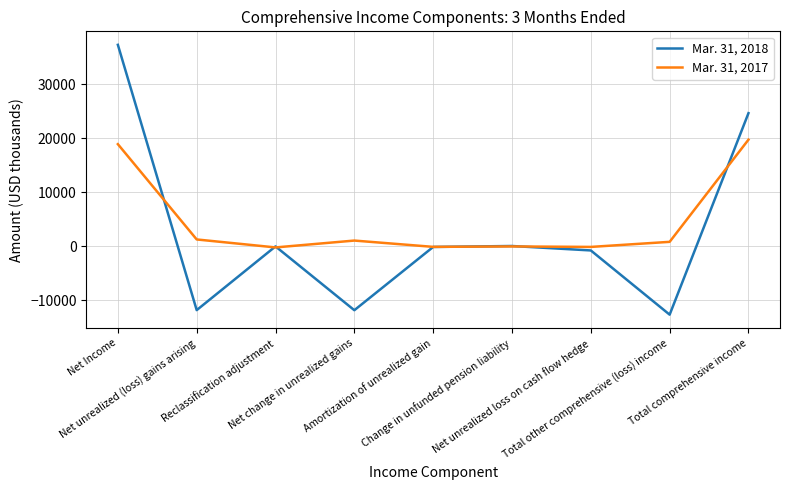

True or false: Mar. 31, 2017 has a value of 19767 at Total comprehensive income.

True